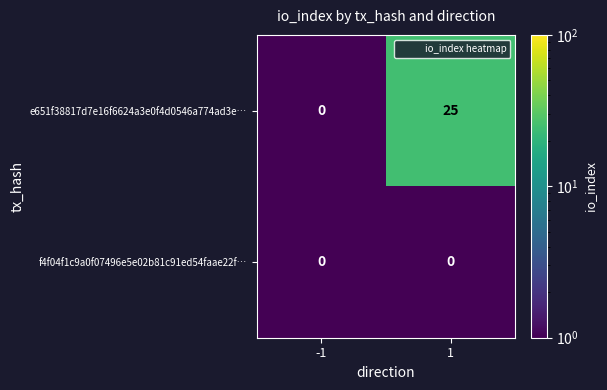

How many series are shown in this chart?

2